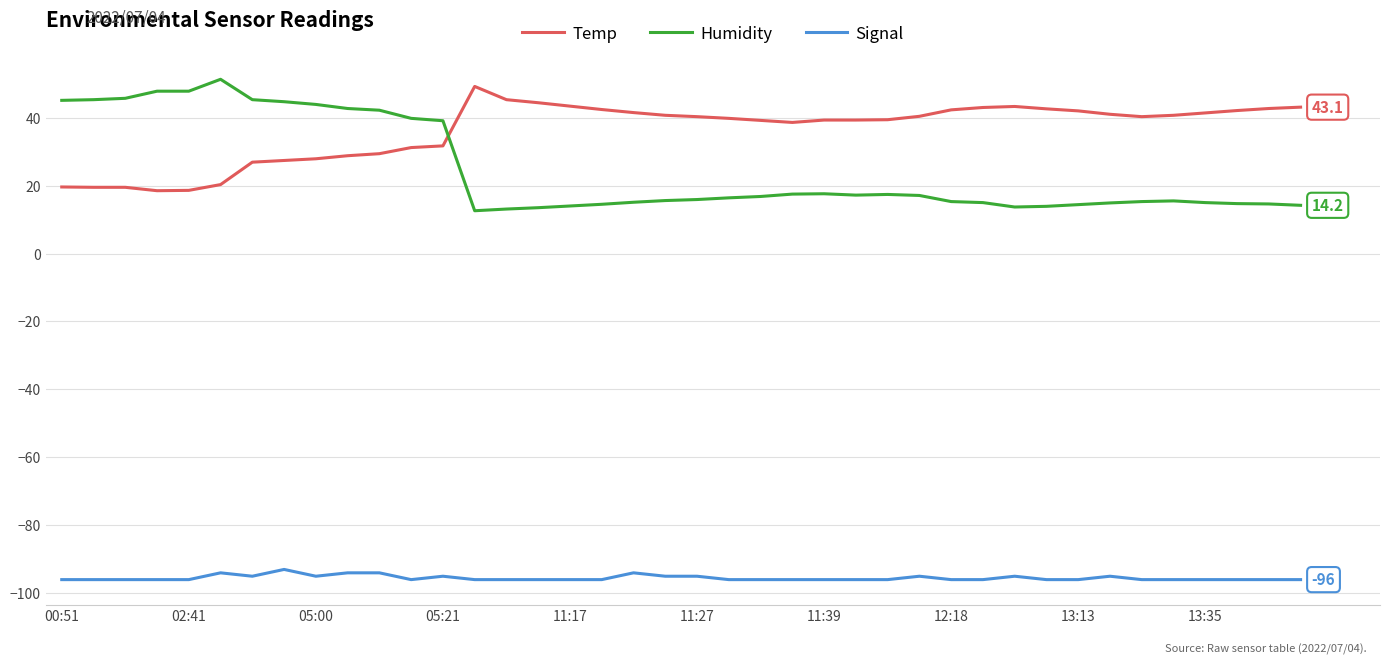

What is the minimum value shown in the chart?

-96.0